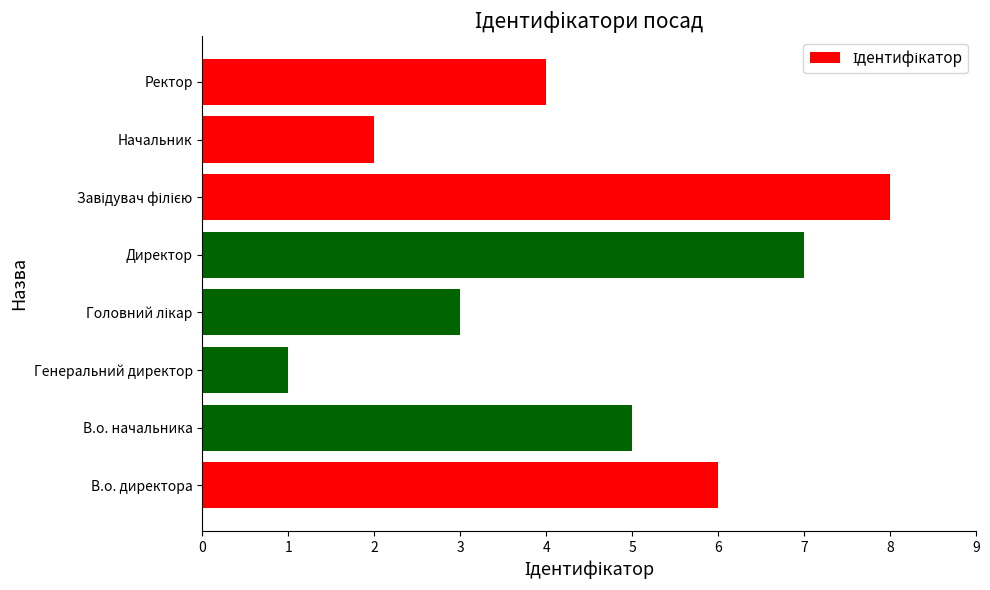

Is it true that the value at В.о. директора is 6?

True